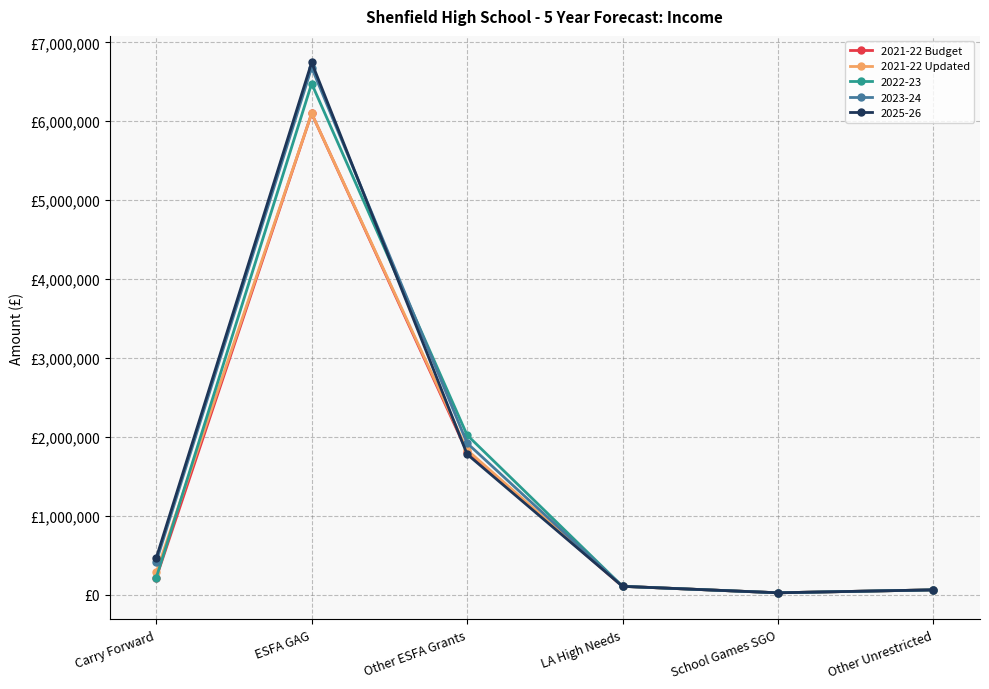

The value of 2021-22 Budget at LA High Needs is 56536. True or false?

False